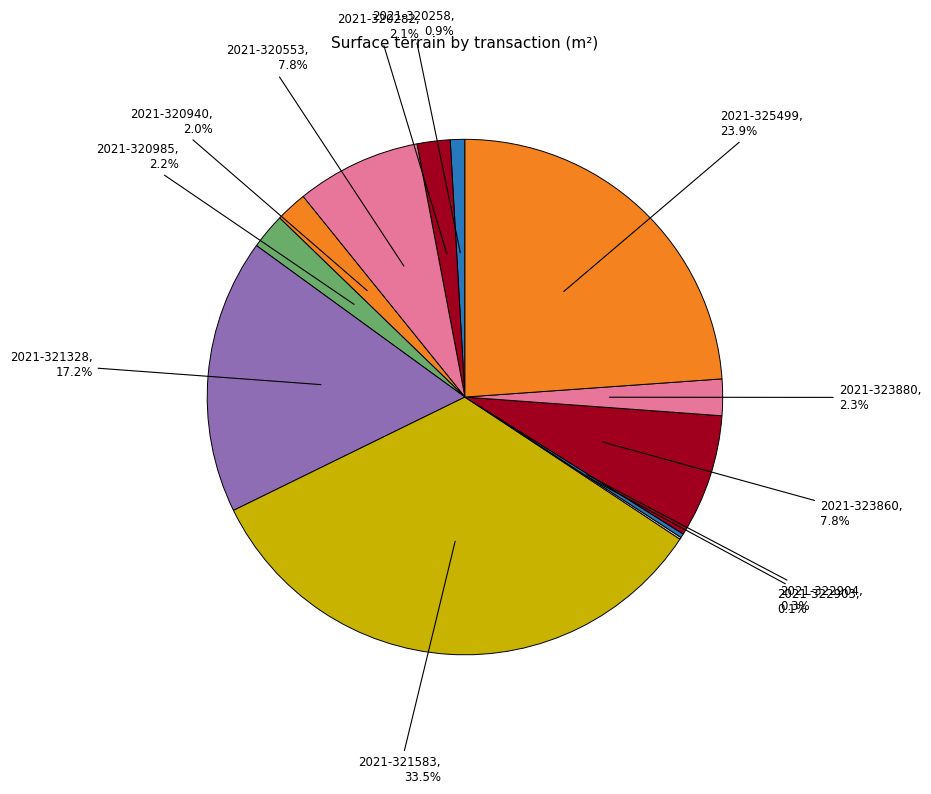

Does any single category account for the majority?

No